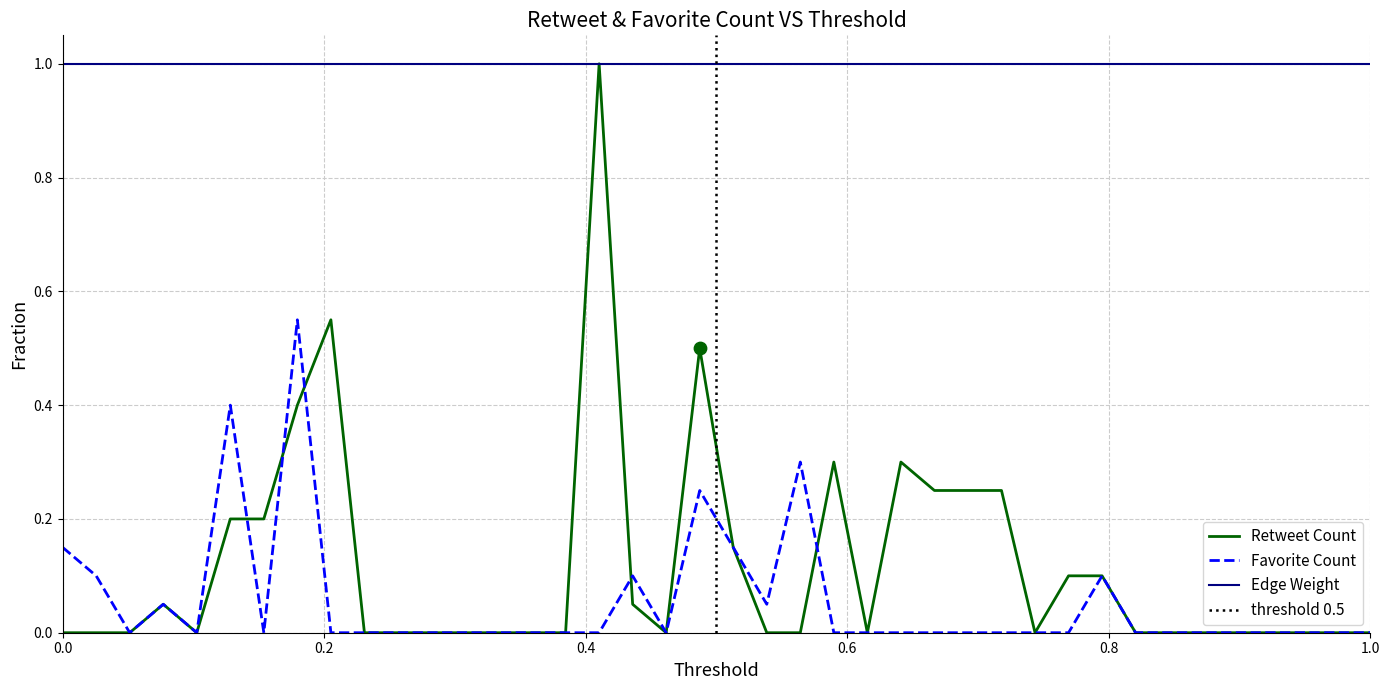

What is the highest value of the Edge Weight series?

1.0